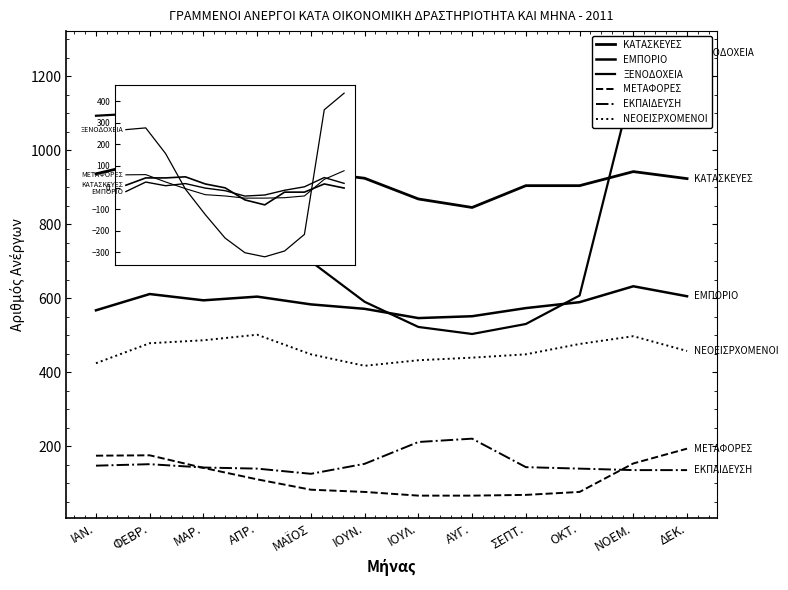

True or false: ΕΜΠΟΡΙΟ and ΝΕΟΕΙΣΡΧΟΜΕΝΟΙ intersect in this chart.

False